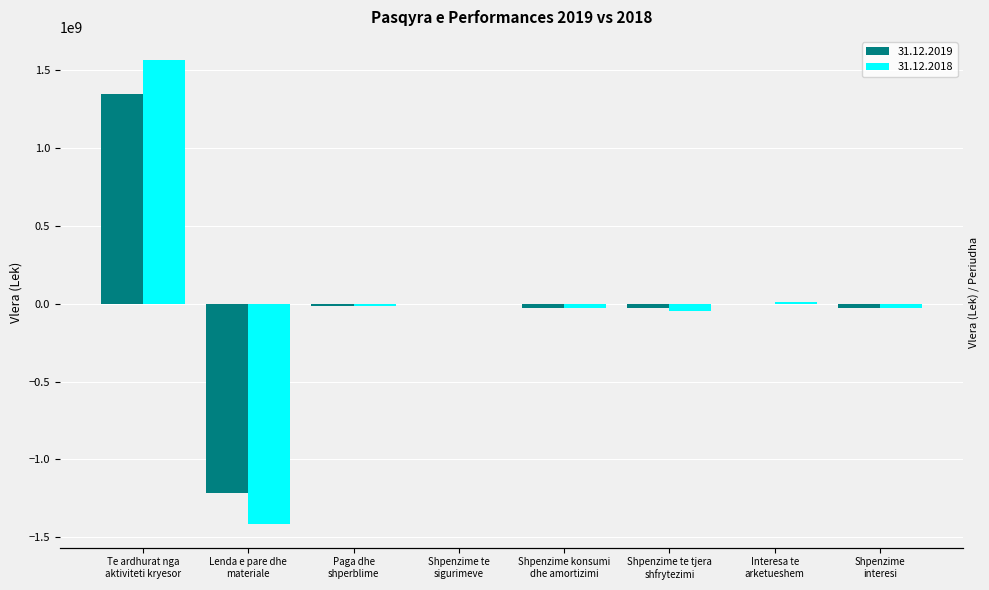

How many values in 31.12.2018 are above zero?

2